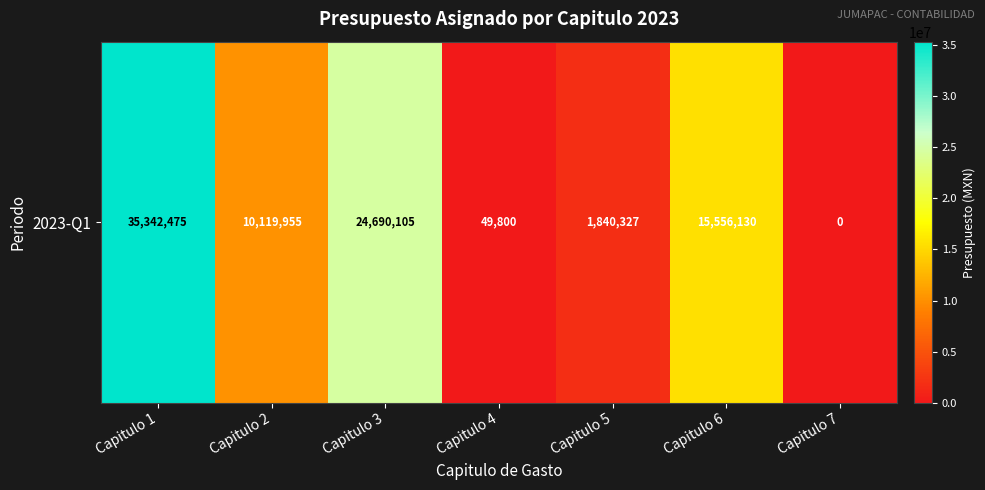

What is the maximum value shown in the chart?

35342475